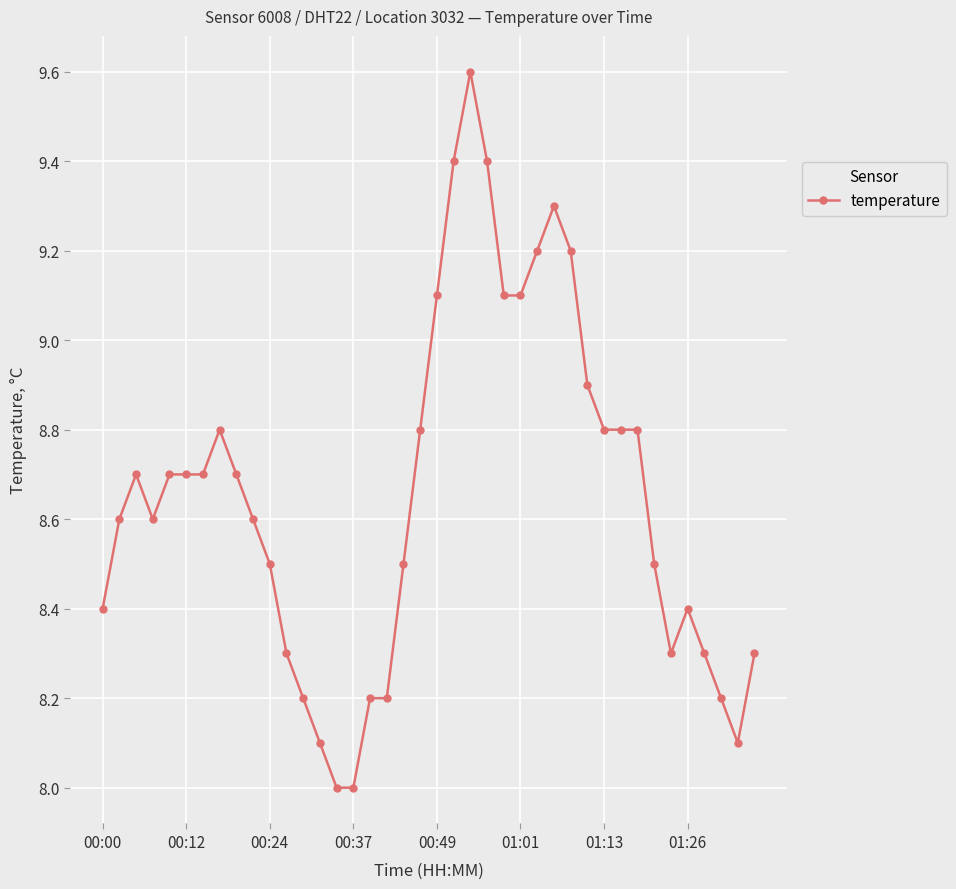

What is the minimum value shown in the chart?

8.0